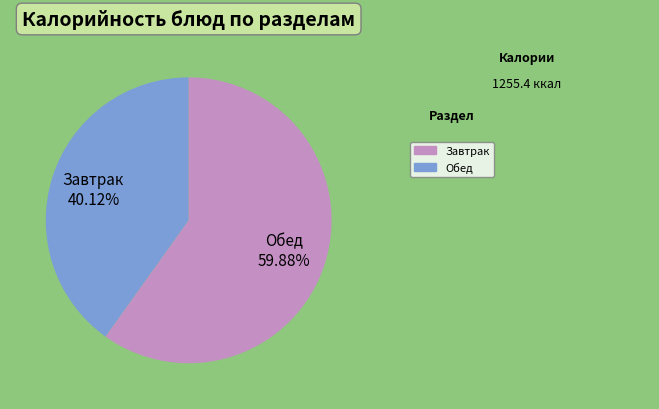

Which category has the smallest portion of the pie?

Завтрак